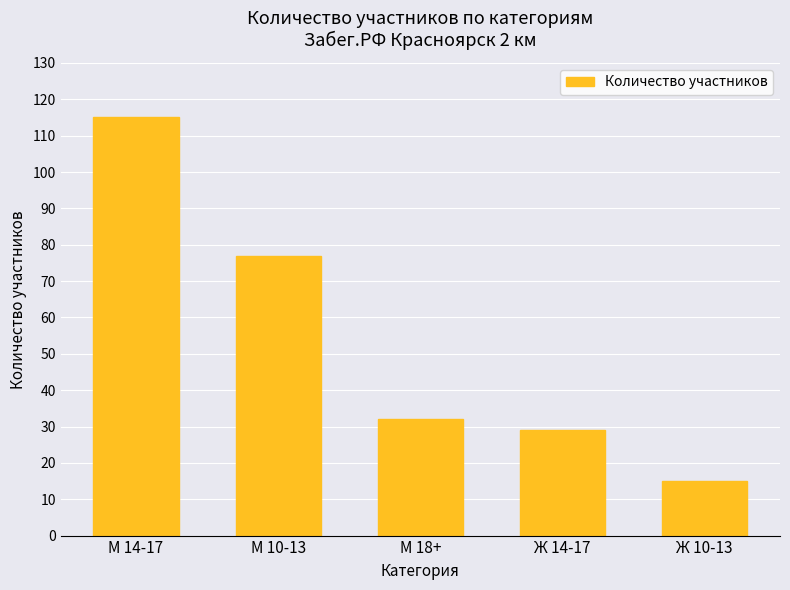

Which label corresponds to the largest value in the chart?

М 14-17